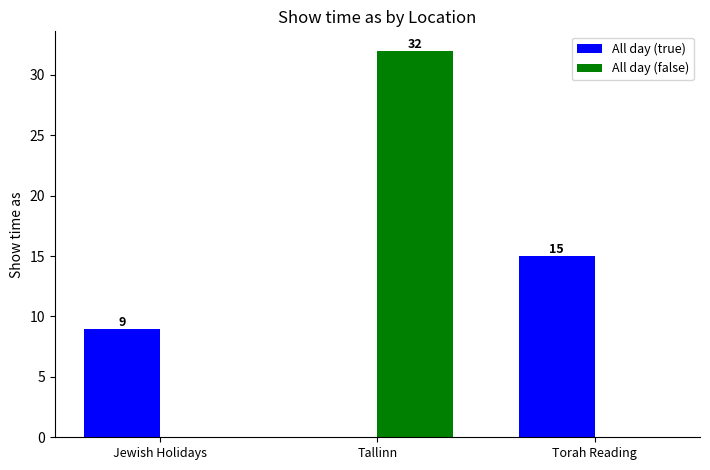

What is the total value across all series at Tallinn?

32